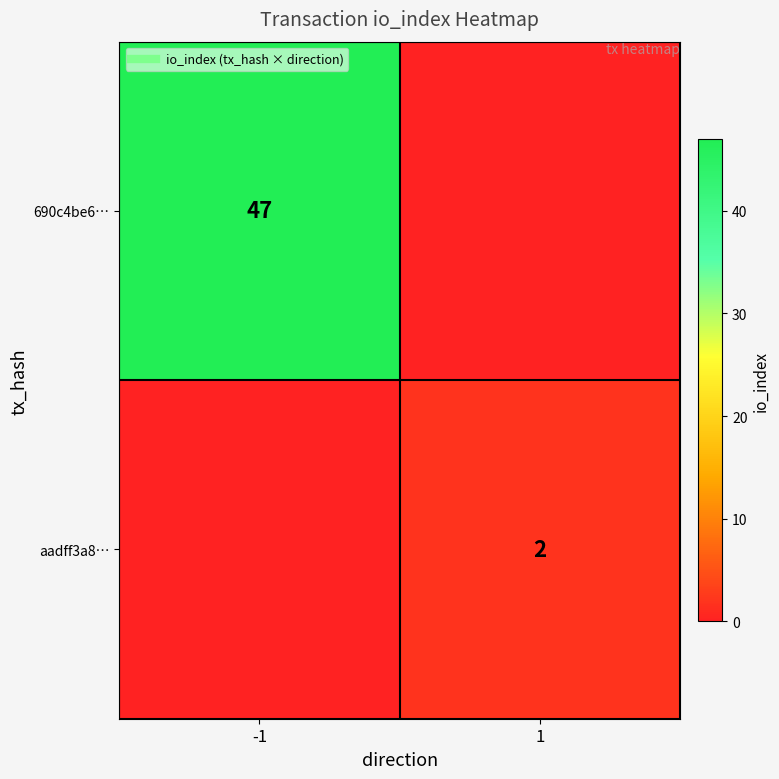

What is the difference between the aadff3a8… values at -1 and 1?

2